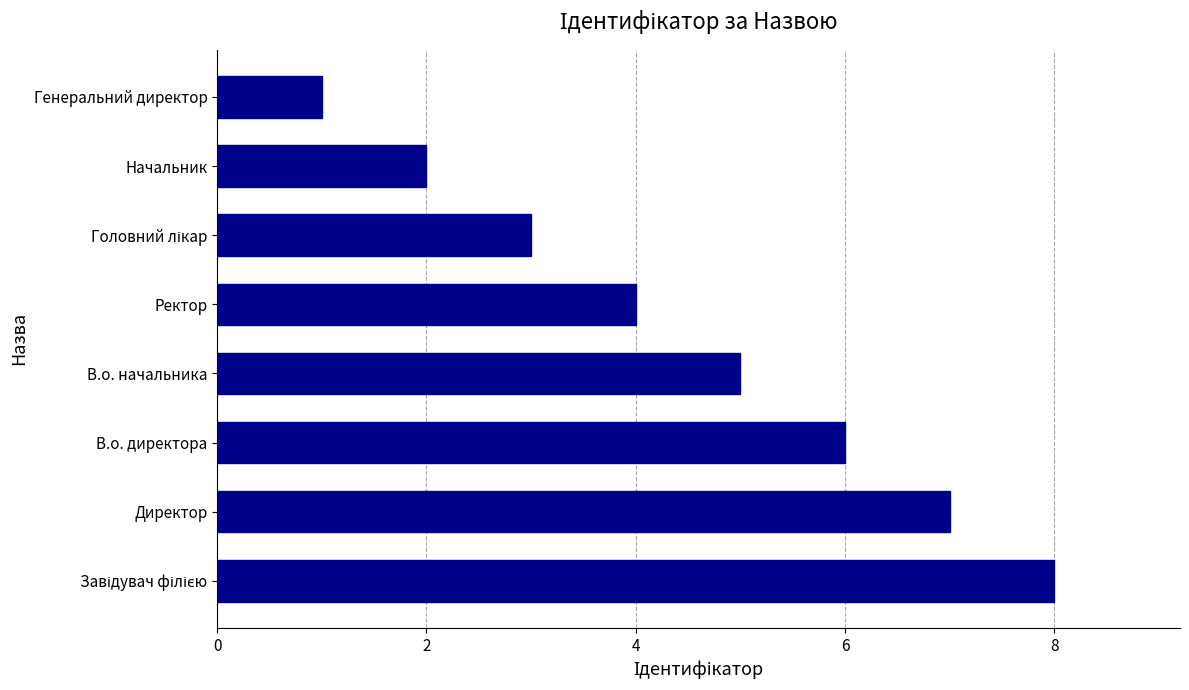

What is the difference between the maximum and minimum values?

7